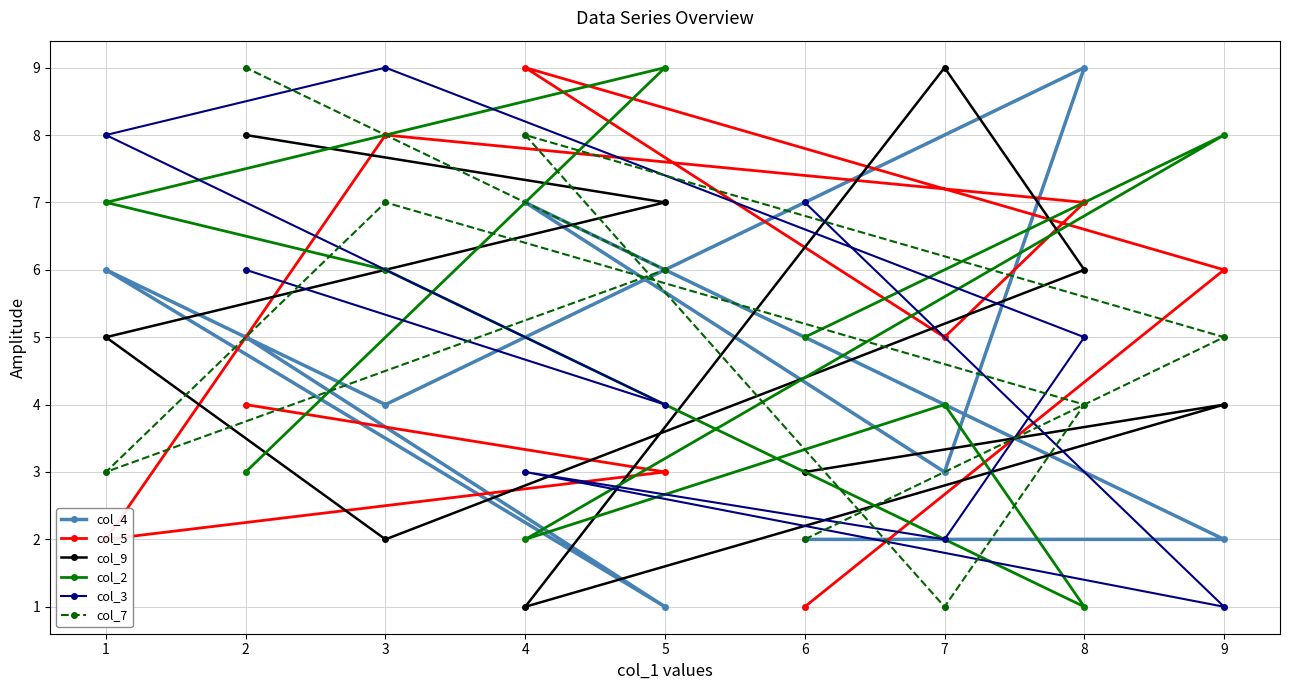

In col_7, how many points are higher than both neighbors (excluding endpoints)?

2